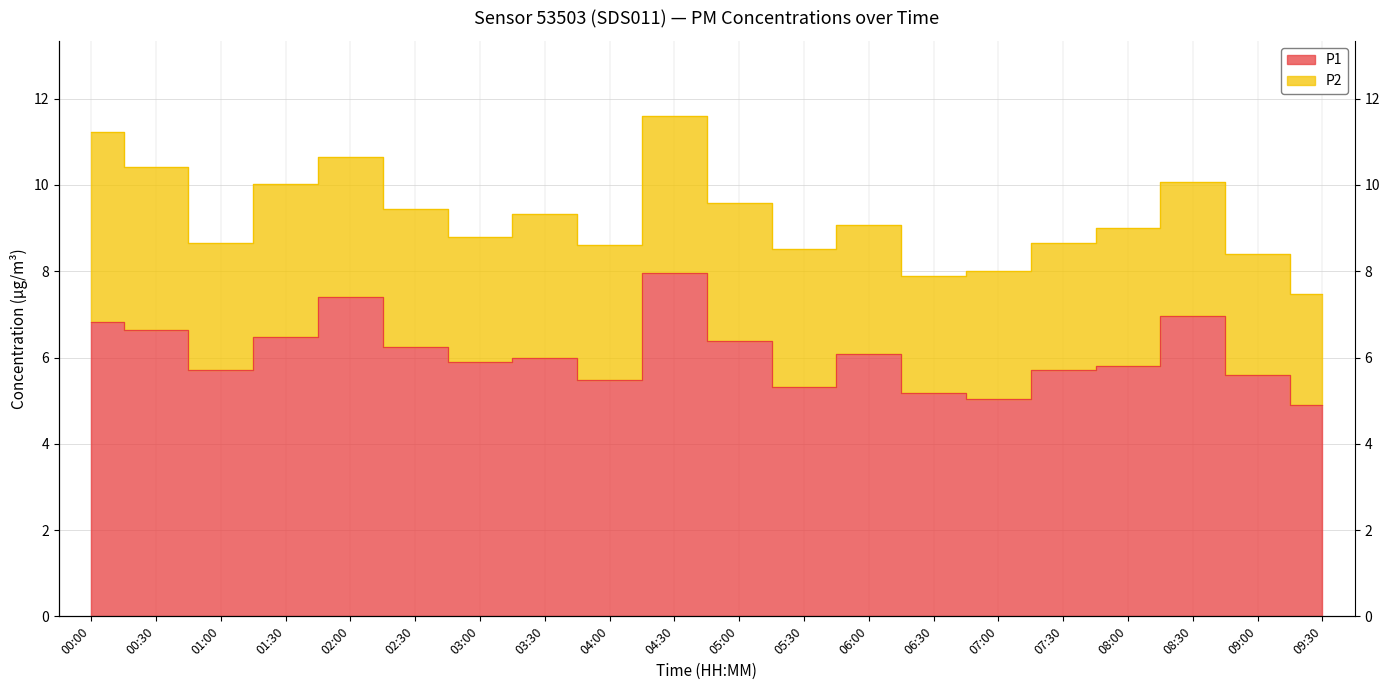

The chart shows a value of 5.0 at 07:00. True or false?

True